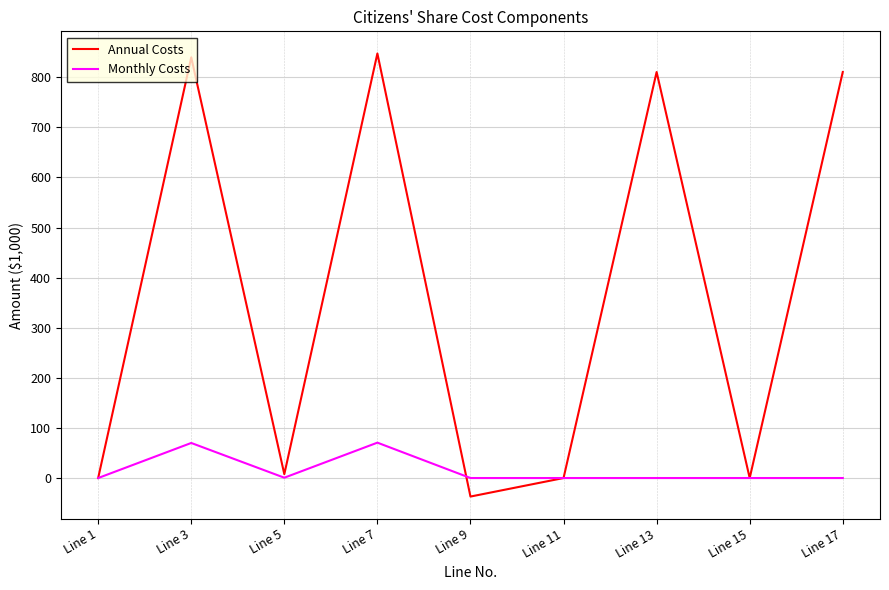

Rank the series by their average value, from highest to lowest.

Annual Costs, Monthly Costs